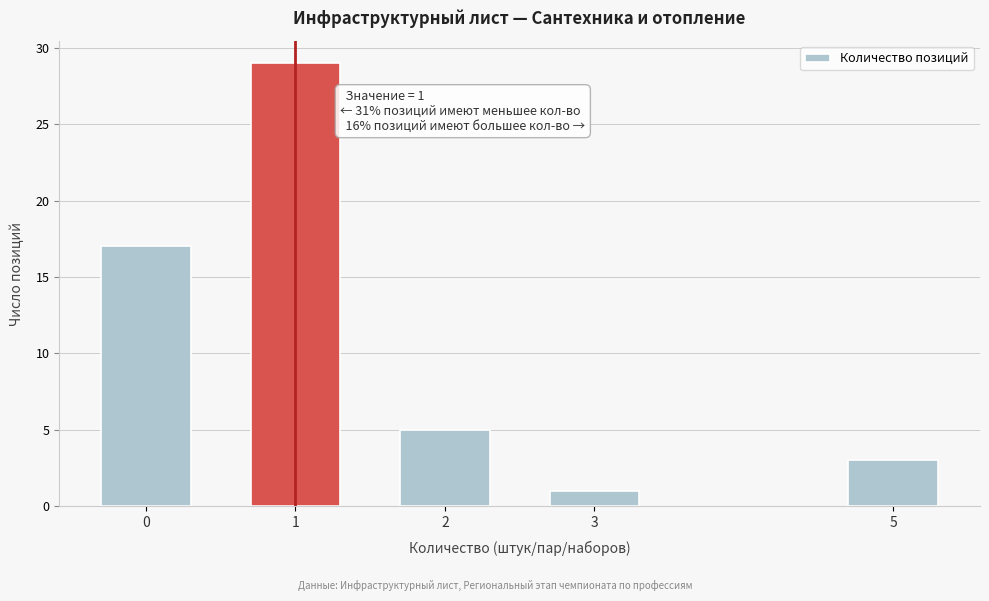

Reading right to left, transcribe all the data shown in this chart.

3	1	5	29	17